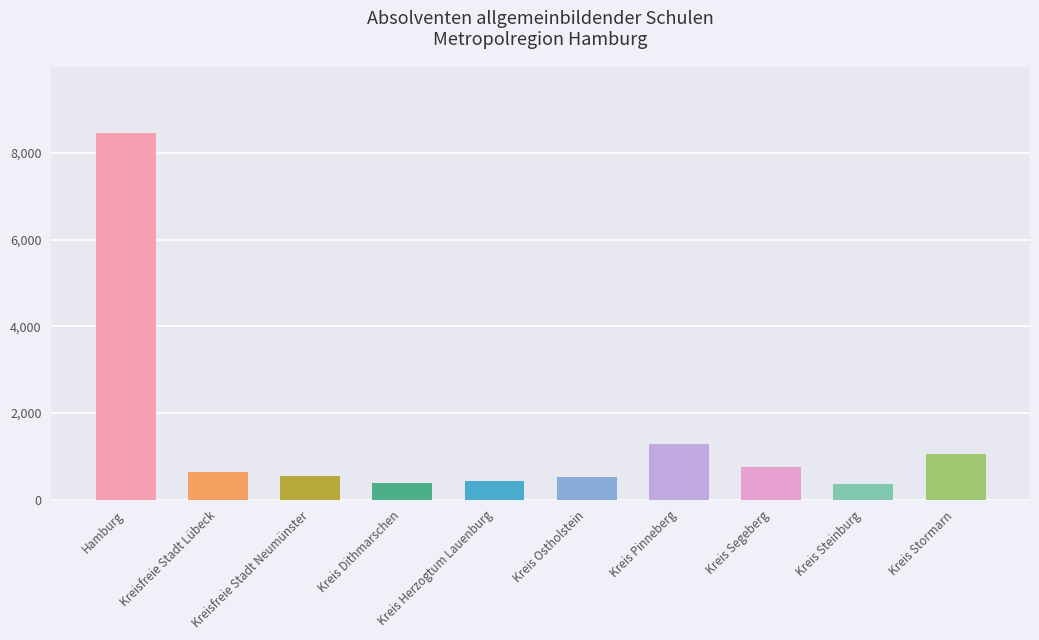

At which label is the value closest to 4407?

Kreis Pinneberg